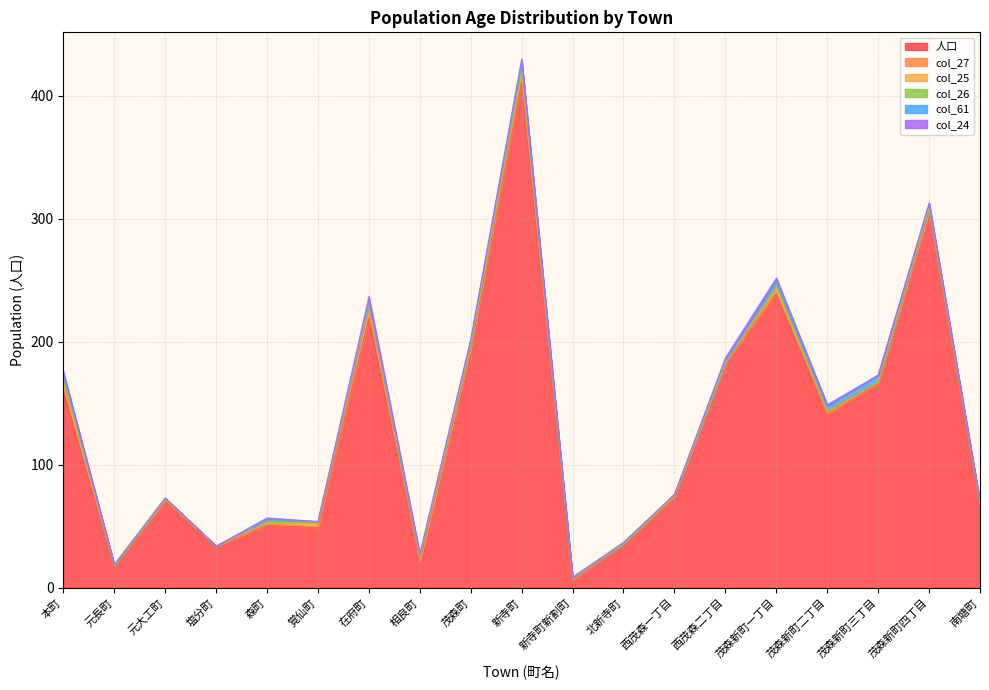

The value of col_26 at 西茂森二丁目 is -3. True or false?

False